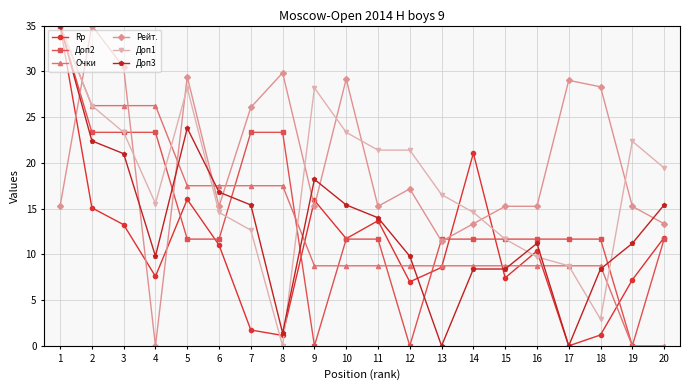

What is the total value across all series at 19?

56.0